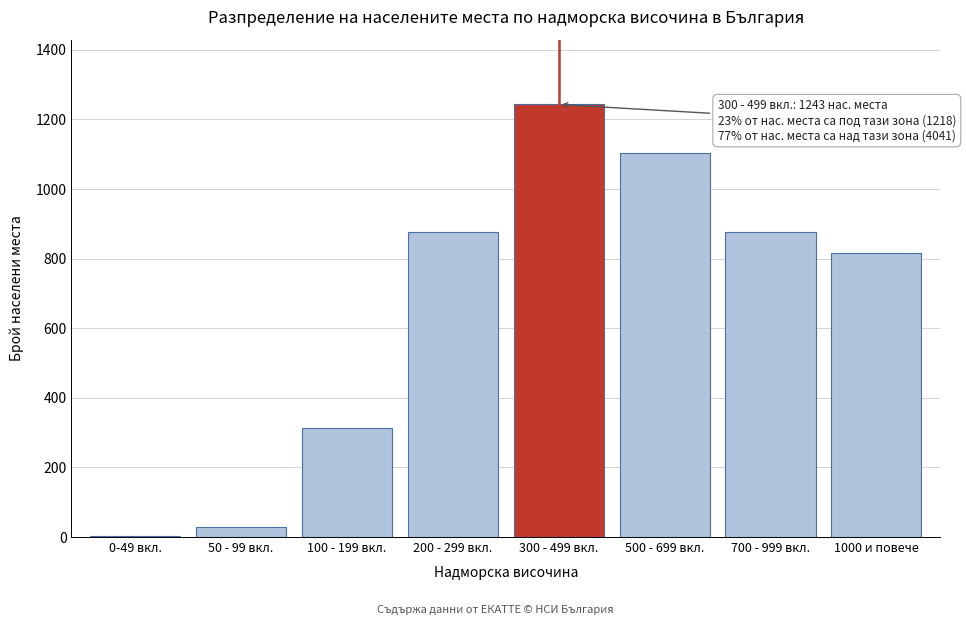

Reading left to right, what are all the values shown in this chart?

0-49 вкл.=2	50 - 99 вкл.=28	100 - 199 вкл.=312	200 - 299 вкл.=876	300 - 499 вкл.=1243	500 - 699 вкл.=1105	700 - 999 вкл.=876	1000 и повече=817